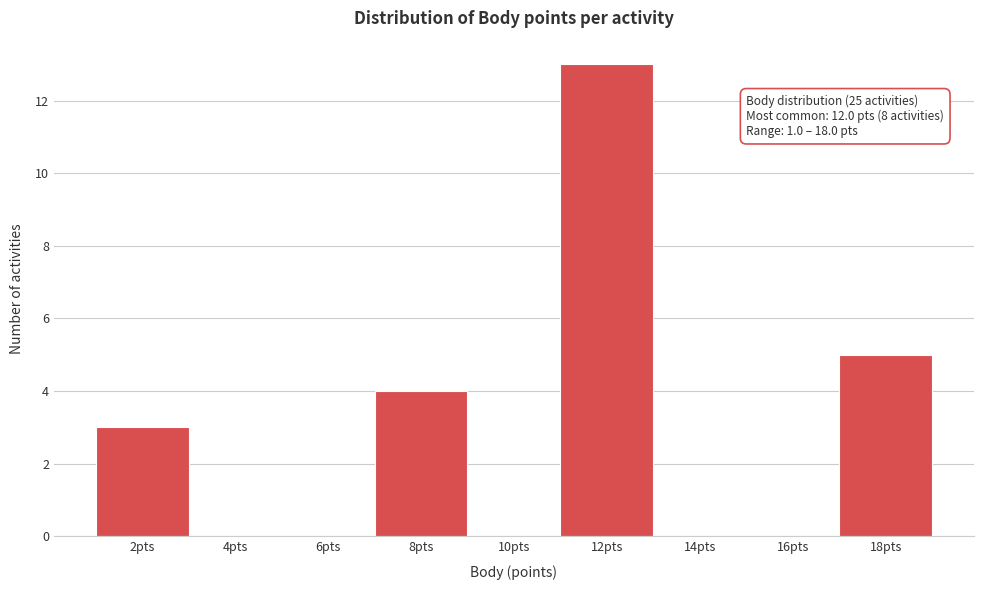

Reading right to left, what are all the values shown in this chart?

18pts=5	16pts=0	14pts=0	12pts=13	10pts=0	8pts=4	6pts=0	4pts=0	2pts=3